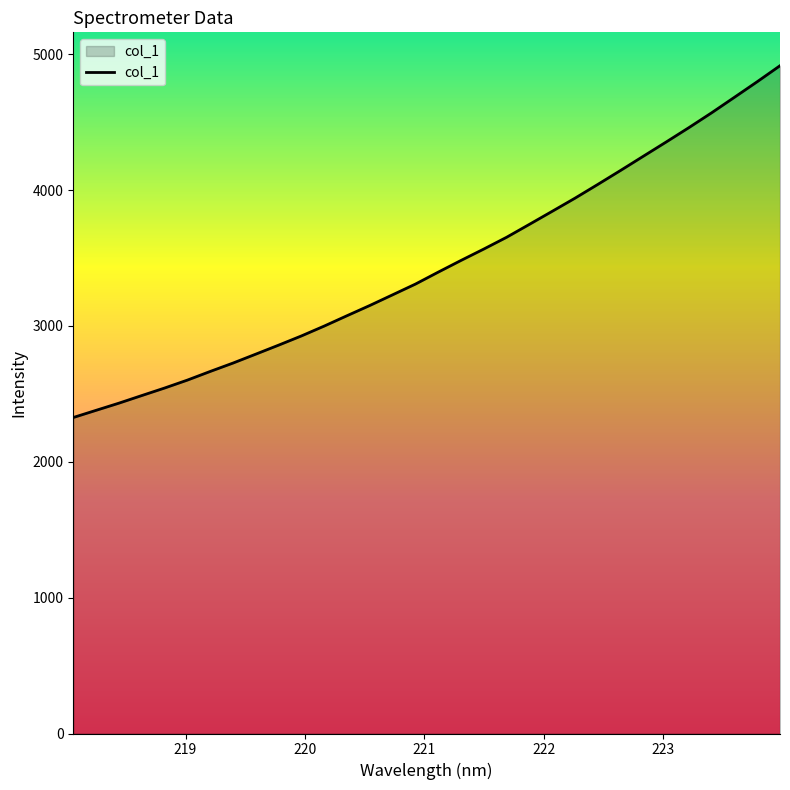

Does the chart display data point markers on the line(s)?

No